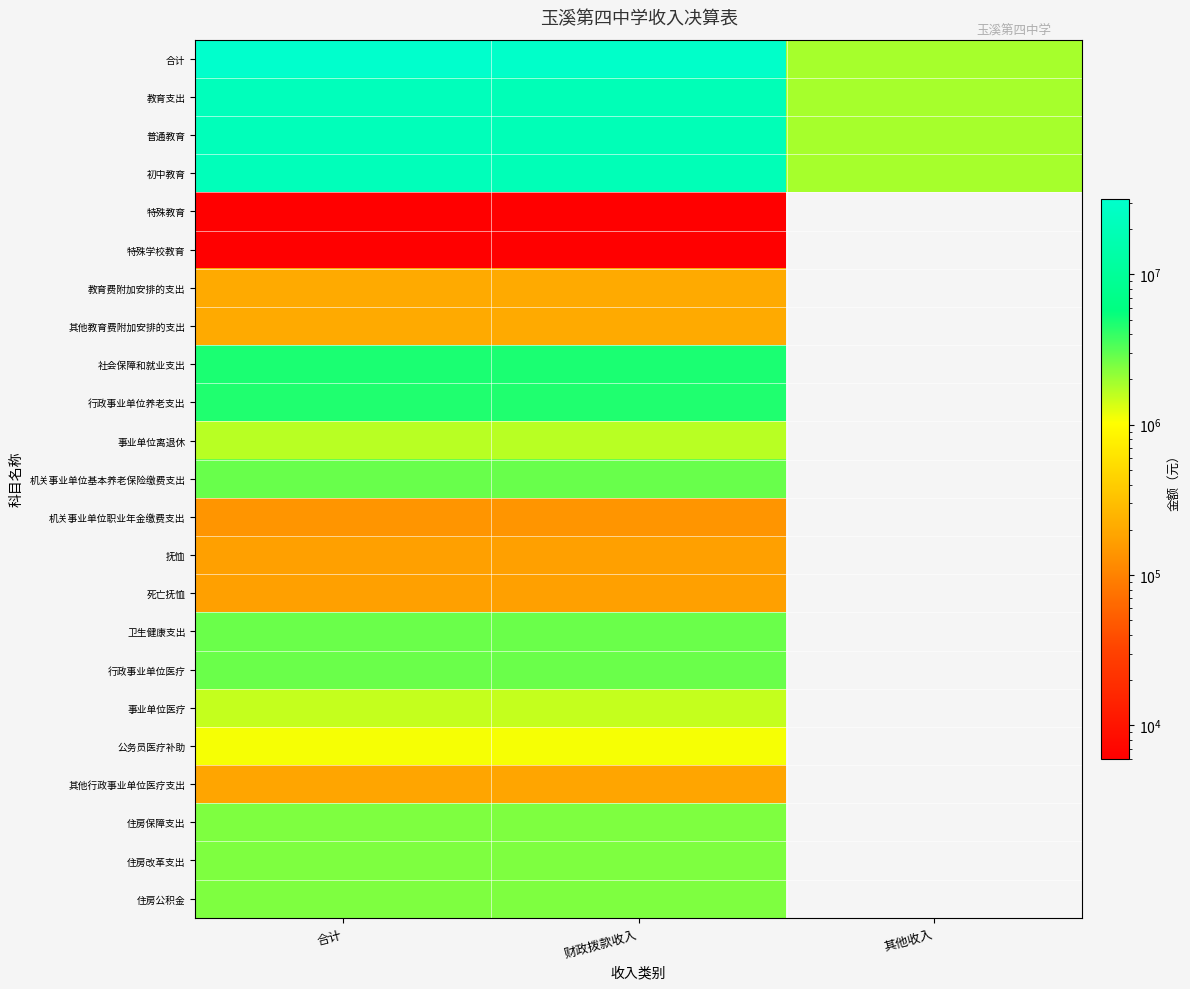

Reading right to left, what are all the values shown in this chart?

合计: 其他收入=1871240.0	财政拨款收入=30020747.7	合计=31891987.7
教育支出: 其他收入=1871240.0	财政拨款收入=20000152.3	合计=21871392.3
普通教育: 其他收入=1871240.0	财政拨款收入=19785357.3	合计=21656597.3
初中教育: 其他收入=1871240.0	财政拨款收入=19785357.3	合计=21656597.3
特殊教育: 其他收入=0.0	财政拨款收入=5995.0	合计=5995.0
特殊学校教育: 其他收入=0.0	财政拨款收入=5995.0	合计=5995.0
教育费附加安排的支出: 其他收入=0.0	财政拨款收入=208800.0	合计=208800.0
其他教育费附加安排的支出: 其他收入=0.0	财政拨款收入=208800.0	合计=208800.0
社会保障和就业支出: 其他收入=0.0	财政拨款收入=4765857.6	合计=4765857.6
行政事业单位养老支出: 其他收入=0.0	财政拨款收入=4594419.0	合计=4594419.0
事业单位离退休: 其他收入=0.0	财政拨款收入=1644586.0	合计=1644586.0
机关事业单位基本养老保险缴费支出: 其他收入=0.0	财政拨款收入=2809294.6	合计=2809294.6
机关事业单位职业年金缴费支出: 其他收入=0.0	财政拨款收入=140538.5	合计=140538.5
抚恤: 其他收入=0.0	财政拨款收入=171438.6	合计=171438.6
死亡抚恤: 其他收入=0.0	财政拨款收入=171438.6	合计=171438.6
卫生健康支出: 其他收入=0.0	财政拨款收入=2805103.8	合计=2805103.8
行政事业单位医疗: 其他收入=0.0	财政拨款收入=2805103.8	合计=2805103.8
事业单位医疗: 其他收入=0.0	财政拨款收入=1523358.4	合计=1523358.4
公务员医疗补助: 其他收入=0.0	财政拨款收入=1094608.3	合计=1094608.3
其他行政事业单位医疗支出: 其他收入=0.0	财政拨款收入=187137.0	合计=187137.0
住房保障支出: 其他收入=0.0	财政拨款收入=2449634.0	合计=2449634.0
住房改革支出: 其他收入=0.0	财政拨款收入=2449634.0	合计=2449634.0
住房公积金: 其他收入=0.0	财政拨款收入=2449634.0	合计=2449634.0